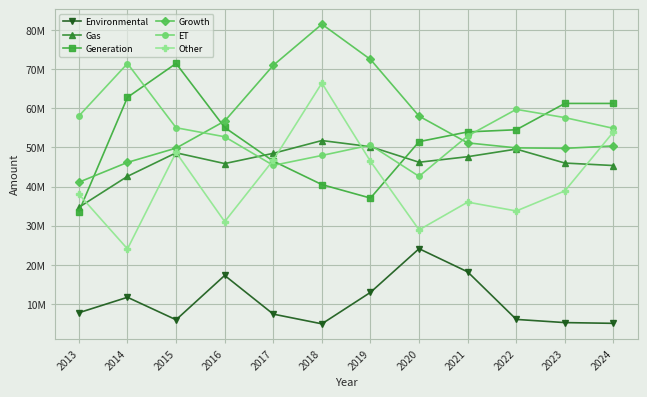

Does the chart have visible grid lines?

Yes